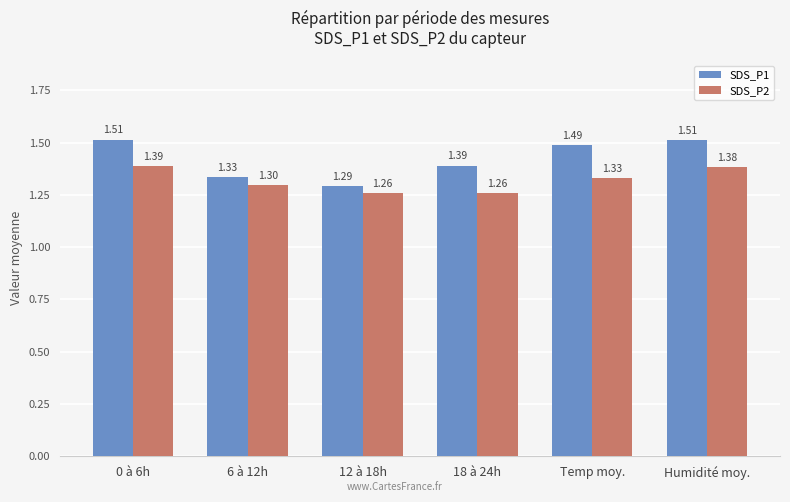

Which series has the largest range (max minus min)?

SDS_P1